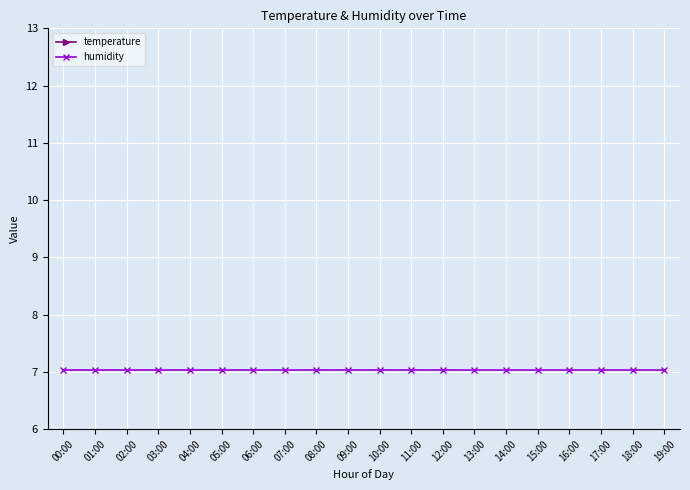

Count the number of data series in this chart.

2